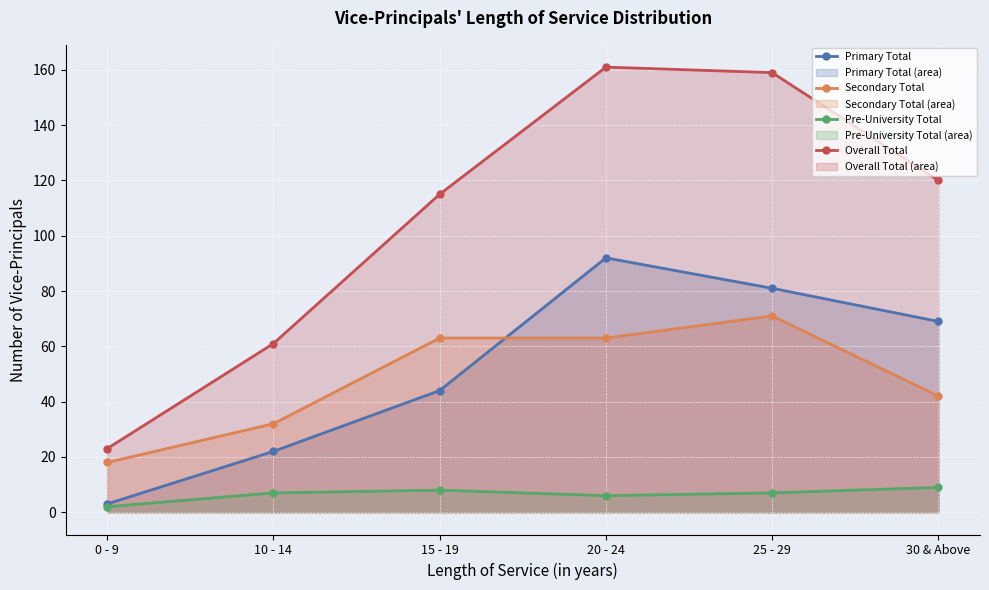

Rank the series at 30 & Above from highest to lowest value.

Overall Total, Primary Total, Secondary Total, Pre-University Total